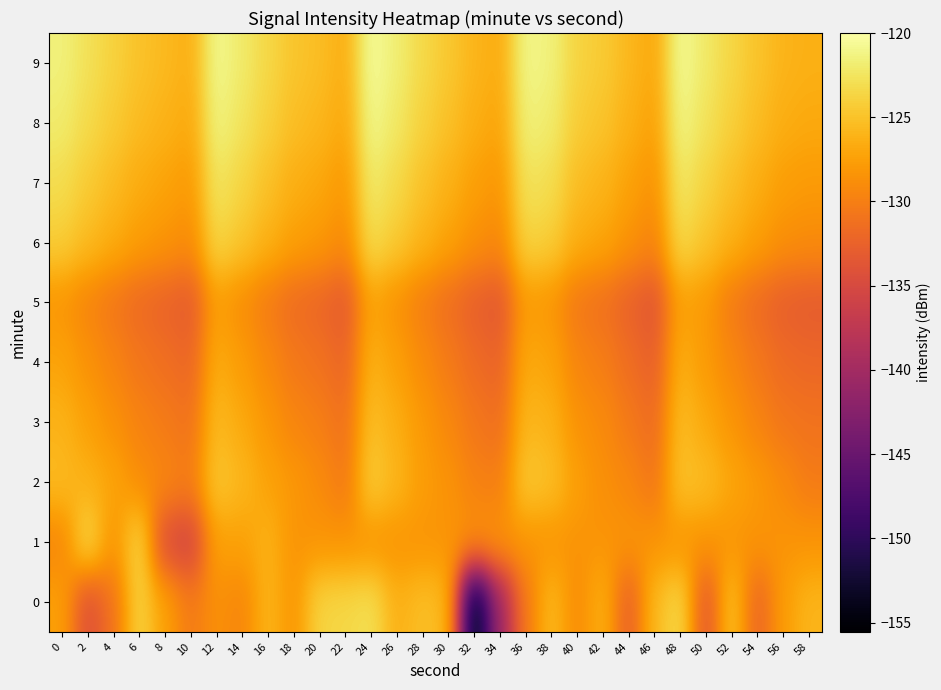

Reading right to left, list all the values displayed in this chart.

0: 58=-125.9	56=-127.7	54=-132.4	52=-124.8	50=-133.9	48=-123.2	46=-125.6	44=-132.9	42=-126.1	40=-129.2	38=-125.5	36=-130.5	34=-140.4	32=-155.5	30=-125.6	28=-125.2	26=-126.3	24=-122.9	22=-123.5	20=-123.7	18=-128.3	16=-125.9	14=-129.5	12=-128.6	10=-130.4	8=-127.4	6=-123.7	4=-131.1	2=-134.4	0=-127.5
1: 58=-128.4	56=-128.4	54=-128.4	52=-128.4	50=-128.4	48=-128.4	46=-128.4	44=-128.4	42=-128.4	40=-128.4	38=-128.4	36=-128.4	34=-128.4	32=-128.4	30=-128.4	28=-128.4	26=-128.4	24=-128.4	22=-128.4	20=-128.4	18=-128.4	16=-126.1	14=-127.5	12=-127.4	10=-135.7	8=-134.7	6=-123.3	4=-128.6	2=-123.0	0=-129.5
2: 58=-130.3	56=-129.1	54=-128.0	52=-127.0	50=-125.4	48=-124.9	46=-130.8	44=-129.3	42=-128.7	40=-127.6	38=-125.2	36=-124.5	34=-130.1	32=-129.8	30=-128.4	28=-127.7	26=-125.9	24=-124.2	22=-130.5	20=-129.0	18=-128.1	16=-127.3	14=-125.8	12=-124.6	10=-130.2	8=-129.4	6=-128.9	4=-127.1	2=-126.3	0=-125.5
3: 58=-131.0	56=-130.7	54=-129.6	52=-128.3	50=-126.9	48=-125.3	46=-131.7	44=-130.4	42=-129.1	40=-128.5	38=-126.2	36=-125.7	34=-131.4	32=-130.6	30=-129.3	28=-128.0	26=-126.5	24=-125.1	22=-131.2	20=-130.0	18=-129.5	16=-128.2	14=-126.8	12=-125.5	10=-131.1	8=-130.3	6=-129.7	4=-128.6	2=-127.4	0=-126.1
4: 58=-132.0	56=-131.7	54=-130.6	52=-129.3	50=-127.9	48=-126.3	46=-132.7	44=-131.4	42=-130.1	40=-129.5	38=-127.2	36=-126.7	34=-132.4	32=-131.6	30=-130.3	28=-129.0	26=-127.5	24=-126.1	22=-132.2	20=-131.0	18=-130.5	16=-129.2	14=-127.8	12=-126.5	10=-132.1	8=-131.3	6=-130.7	4=-129.6	2=-128.5	0=-127.2
5: 58=-133.1	56=-132.8	54=-131.7	52=-130.4	50=-128.0	48=-127.4	46=-133.8	44=-132.5	42=-131.2	40=-130.6	38=-128.3	36=-127.8	34=-133.5	32=-132.7	30=-131.4	28=-130.1	26=-128.6	24=-127.2	22=-133.3	20=-132.1	18=-131.6	16=-130.3	14=-128.9	12=-127.6	10=-133.2	8=-132.4	6=-131.8	4=-130.7	2=-129.6	0=-128.3
6: 58=-129.0	56=-128.7	54=-127.6	52=-126.3	50=-124.9	48=-123.3	46=-129.7	44=-128.4	42=-127.1	40=-126.5	38=-124.2	36=-123.7	34=-129.4	32=-128.6	30=-127.3	28=-126.0	26=-124.5	24=-123.1	22=-129.2	20=-128.0	18=-127.5	16=-126.2	14=-124.8	12=-123.5	10=-129.1	8=-128.3	6=-127.7	4=-126.6	2=-125.5	0=-124.2
7: 58=-127.9	56=-127.6	54=-126.5	52=-125.2	50=-123.8	48=-122.2	46=-128.6	44=-127.3	42=-126.0	40=-125.4	38=-123.1	36=-122.6	34=-128.3	32=-127.5	30=-126.2	28=-125.0	26=-123.4	24=-122.0	22=-128.1	20=-126.9	18=-126.4	16=-125.1	14=-123.7	12=-122.4	10=-128.0	8=-127.2	6=-126.6	4=-125.5	2=-124.4	0=-123.1
8: 58=-126.8	56=-126.5	54=-125.4	52=-124.1	50=-122.7	48=-121.1	46=-127.5	44=-126.2	42=-124.9	40=-124.3	38=-122.0	36=-121.5	34=-127.2	32=-126.4	30=-125.1	28=-123.9	26=-122.3	24=-120.9	22=-127.0	20=-125.8	18=-125.3	16=-124.0	14=-122.6	12=-121.3	10=-126.9	8=-126.1	6=-125.5	4=-124.4	2=-123.3	0=-122.0
9: 58=-126.3	56=-126.0	54=-124.9	52=-123.6	50=-122.2	48=-120.6	46=-127.0	44=-125.7	42=-124.4	40=-123.8	38=-121.5	36=-121.0	34=-126.7	32=-125.9	30=-124.6	28=-123.4	26=-121.8	24=-120.4	22=-126.5	20=-125.3	18=-124.8	16=-123.5	14=-122.1	12=-120.8	10=-126.4	8=-125.6	6=-125.0	4=-123.9	2=-122.8	0=-121.5